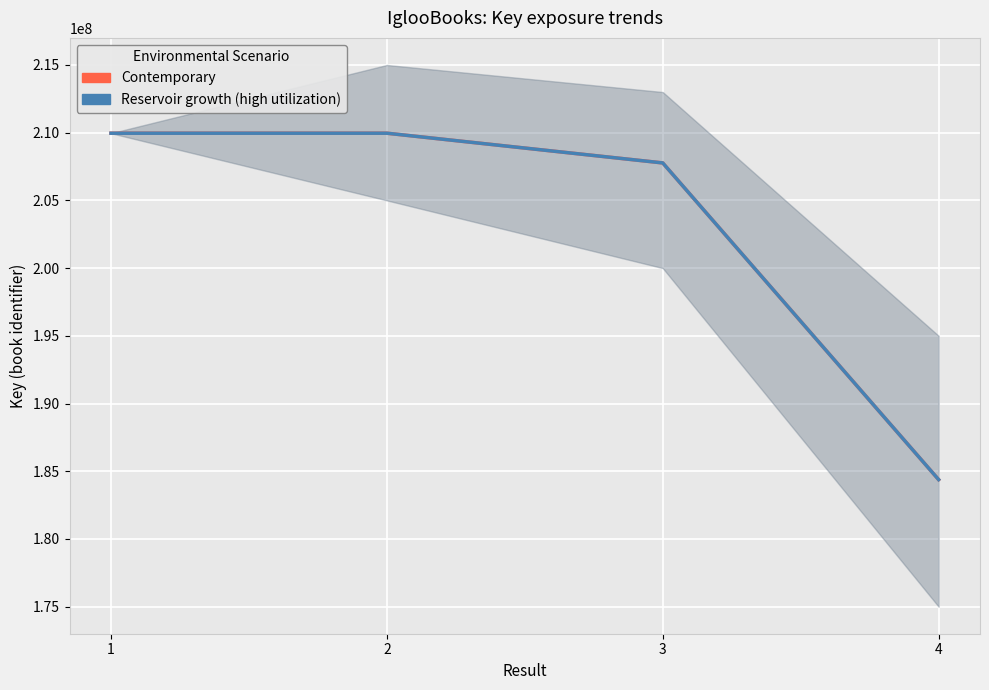

What is the difference between the maximum and second lowest values in the Reservoir growth (high utilization) series?

2194773